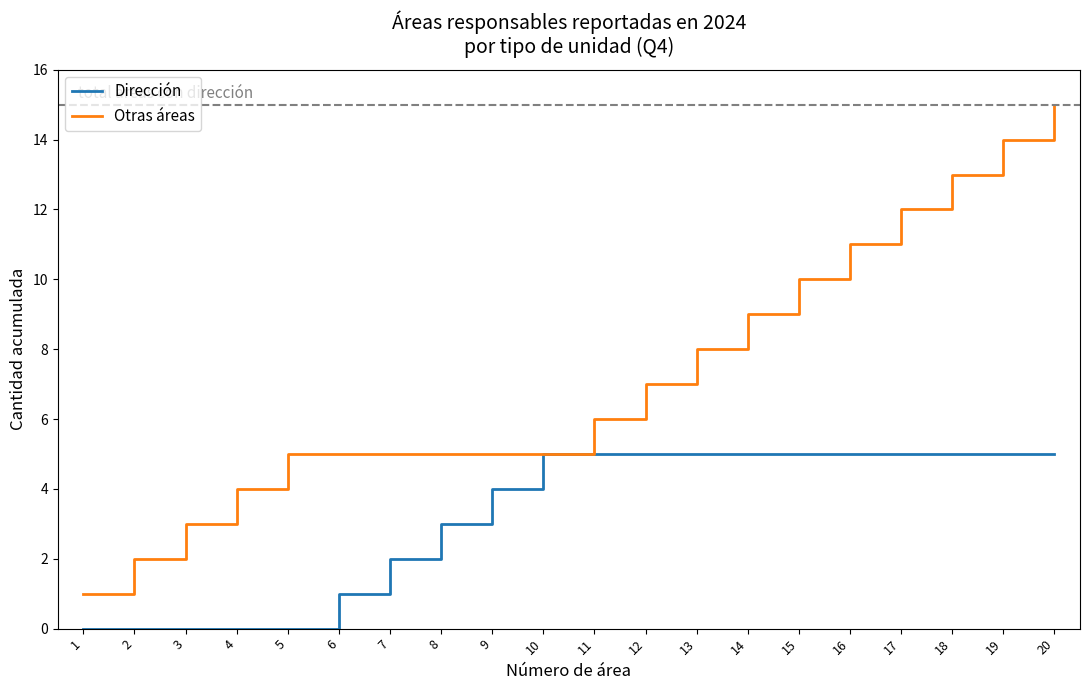

Read the Otras áreas value at 9, to the nearest 5.

5